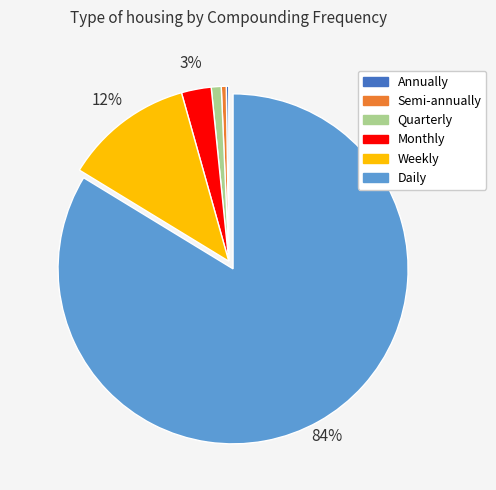

Between Daily and Semi-annually, which is larger?

Daily